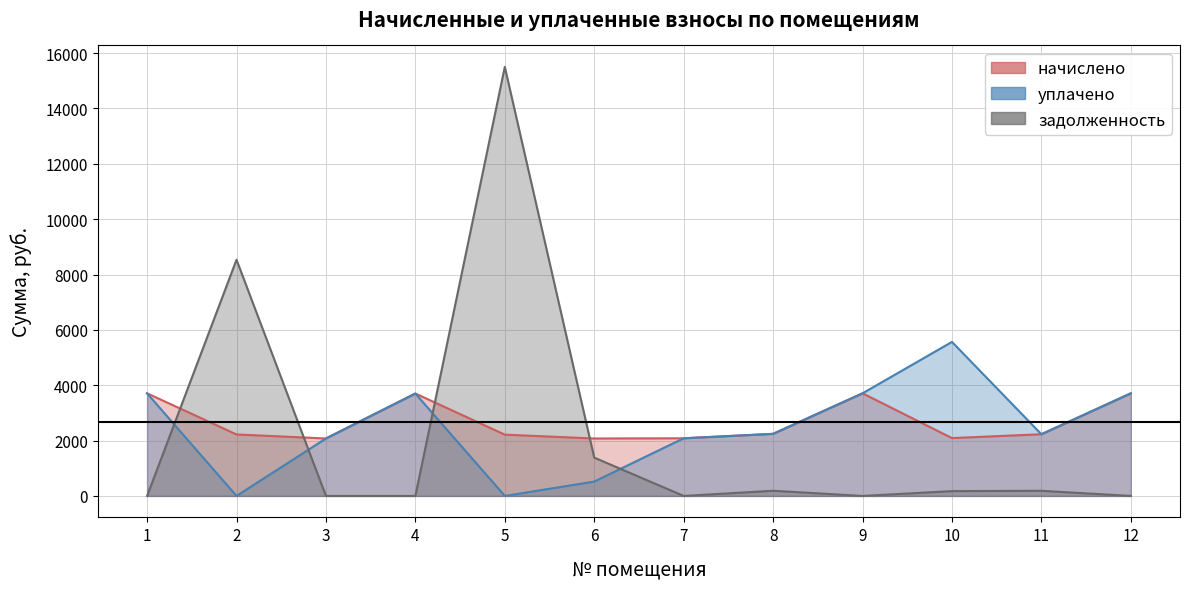

The уплачено series shows 3700.3 at 4. True or false?

True